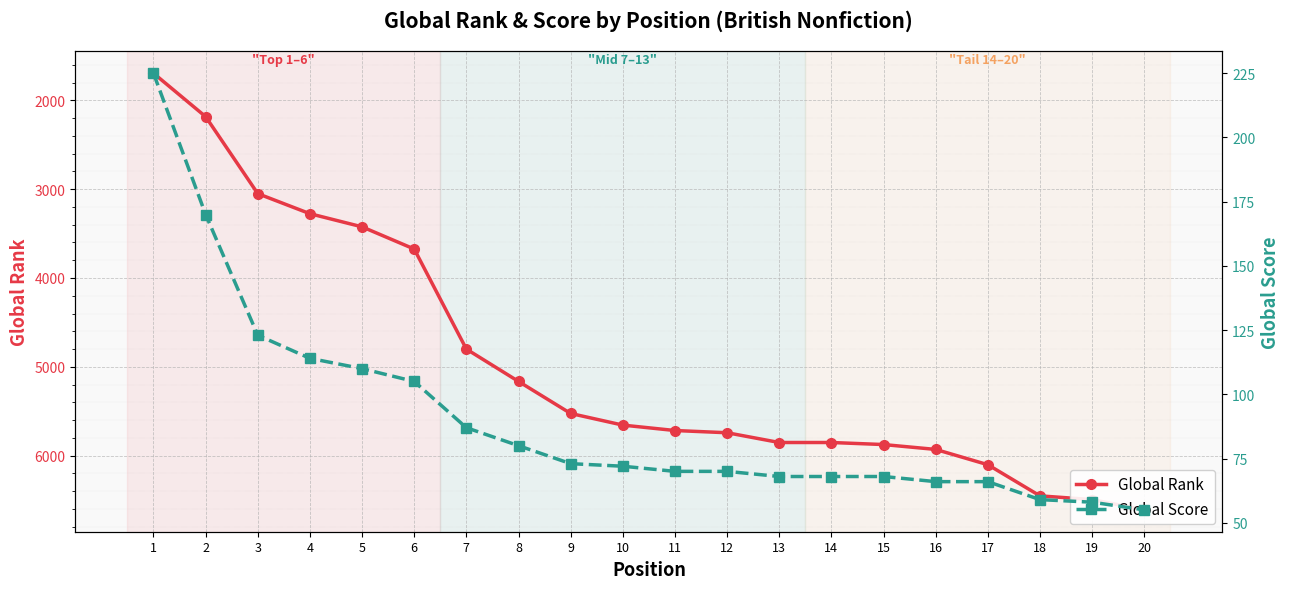

Is this an area chart (filled region under the line)?

No